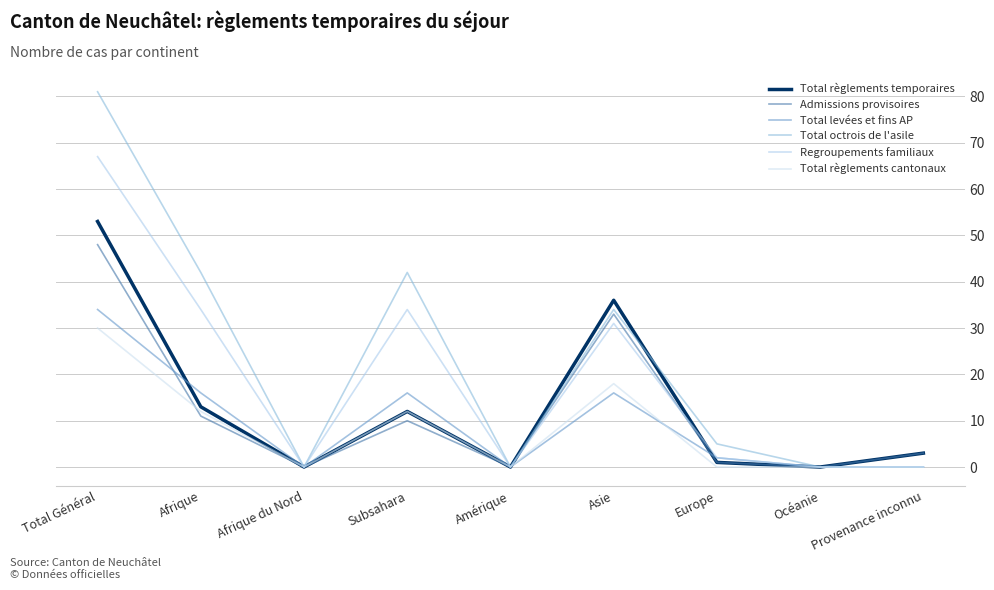

The value of Total règlements temporaires at Afrique is 22. True or false?

False